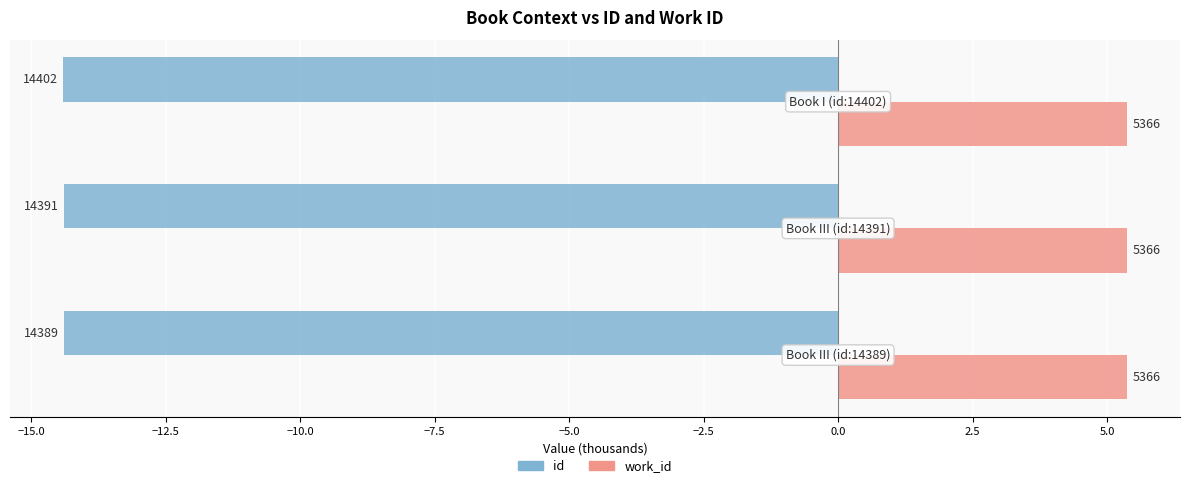

Which series has the widest spread of values?

id